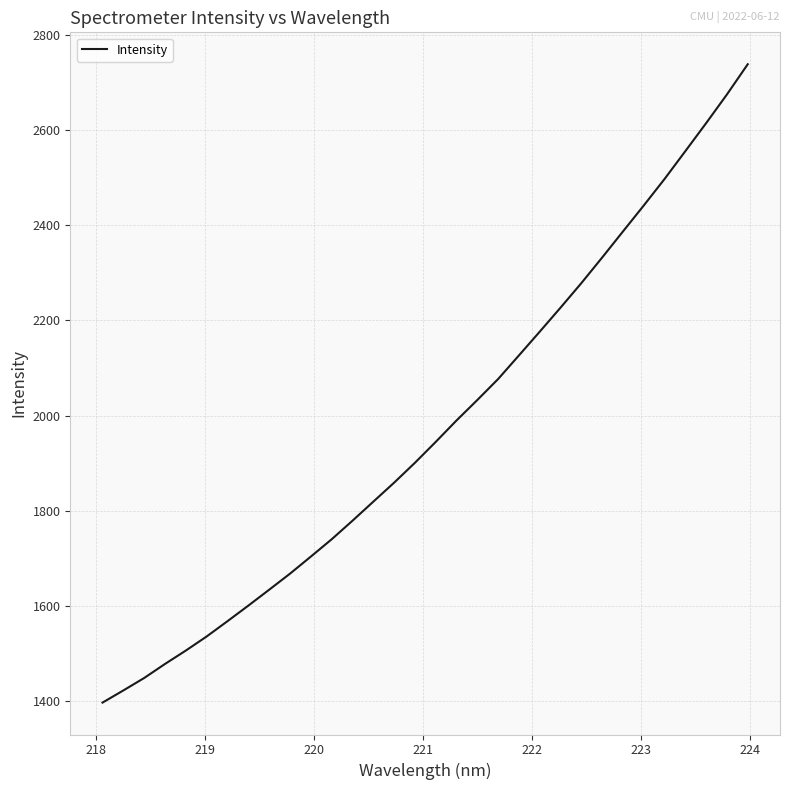

True or false: the data has more than 1 interior local peaks.

False